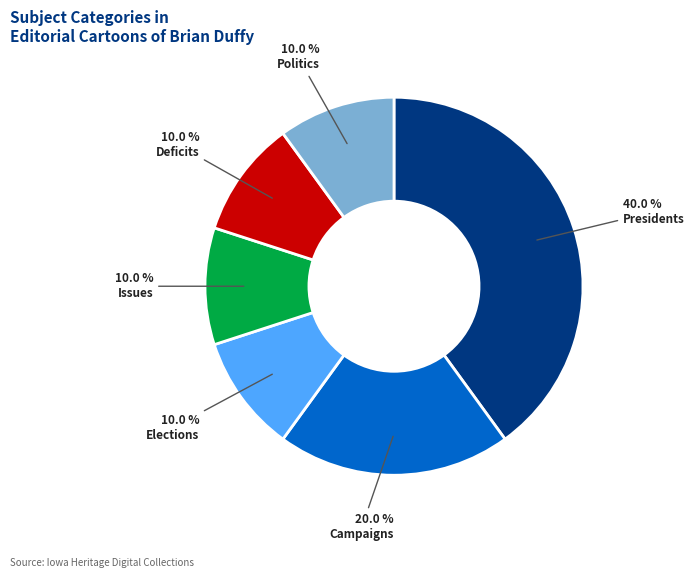

To the nearest percent, what is the difference between the largest and smallest slice percentages?

30%